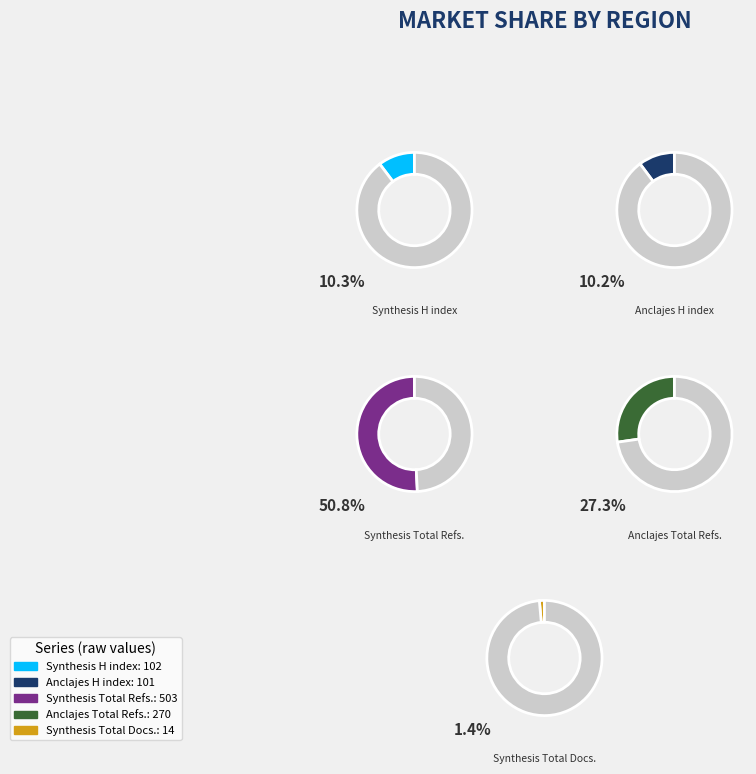

Is it true that Anclajes is 43% of the pie?

False